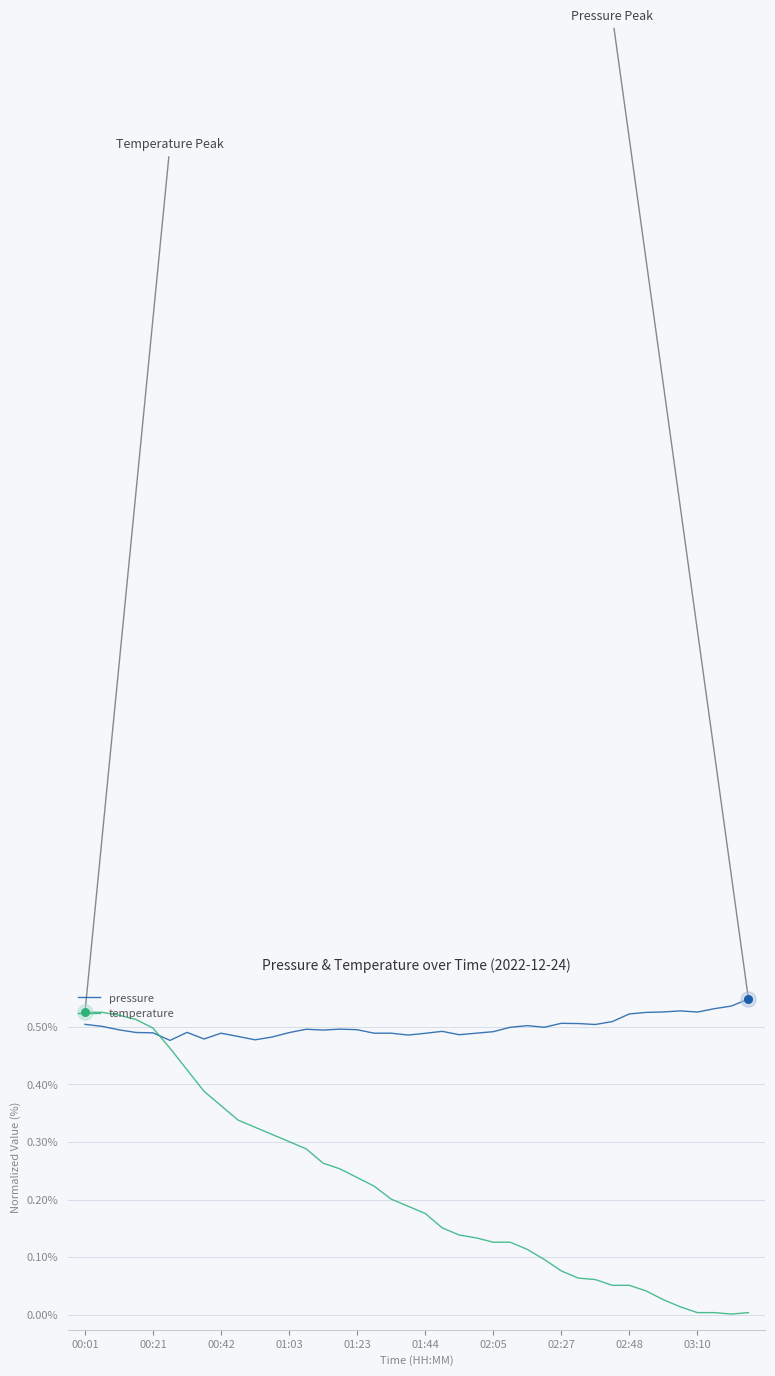

Which series has the largest total across all categories?

pressure